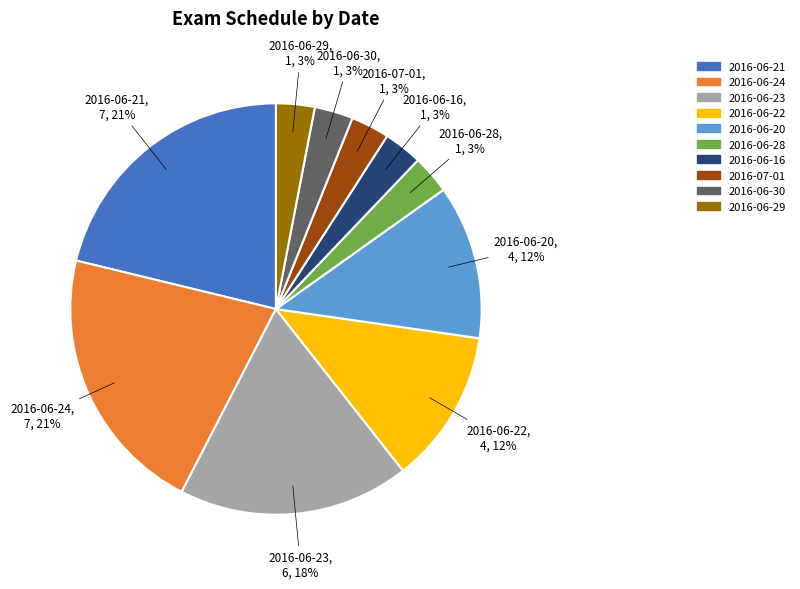

To the nearest percent, what is the average slice percentage?

10%